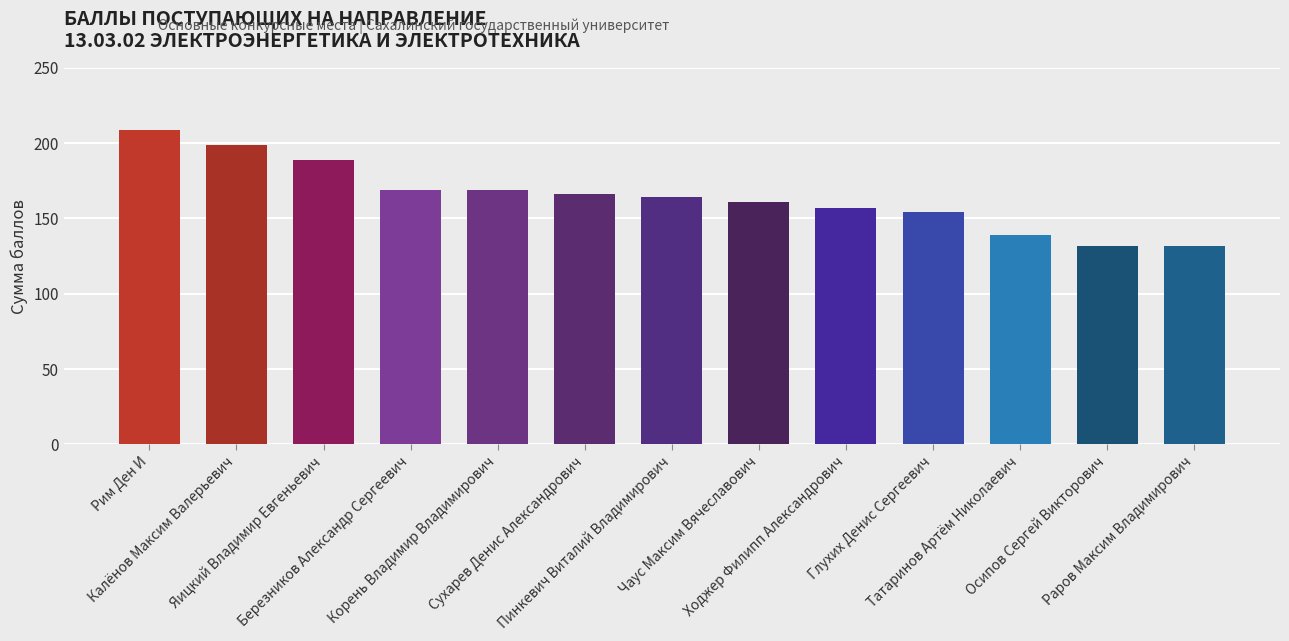

Is it true that the value at Пинкевич Виталий Владимирович is 164?

True